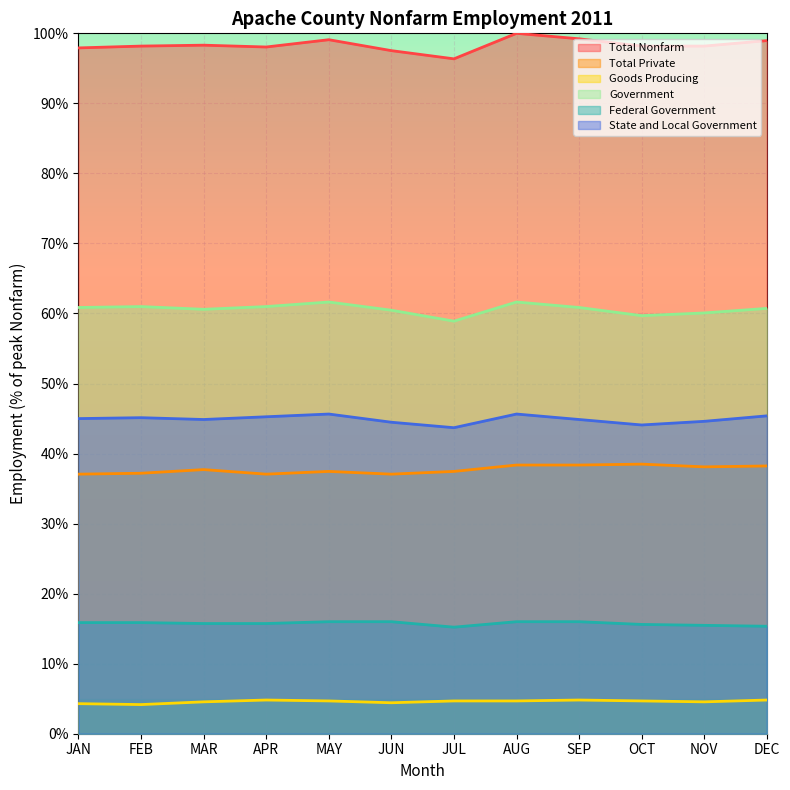

Is it true that Total Nonfarm equals 153.8 at NOV?

False